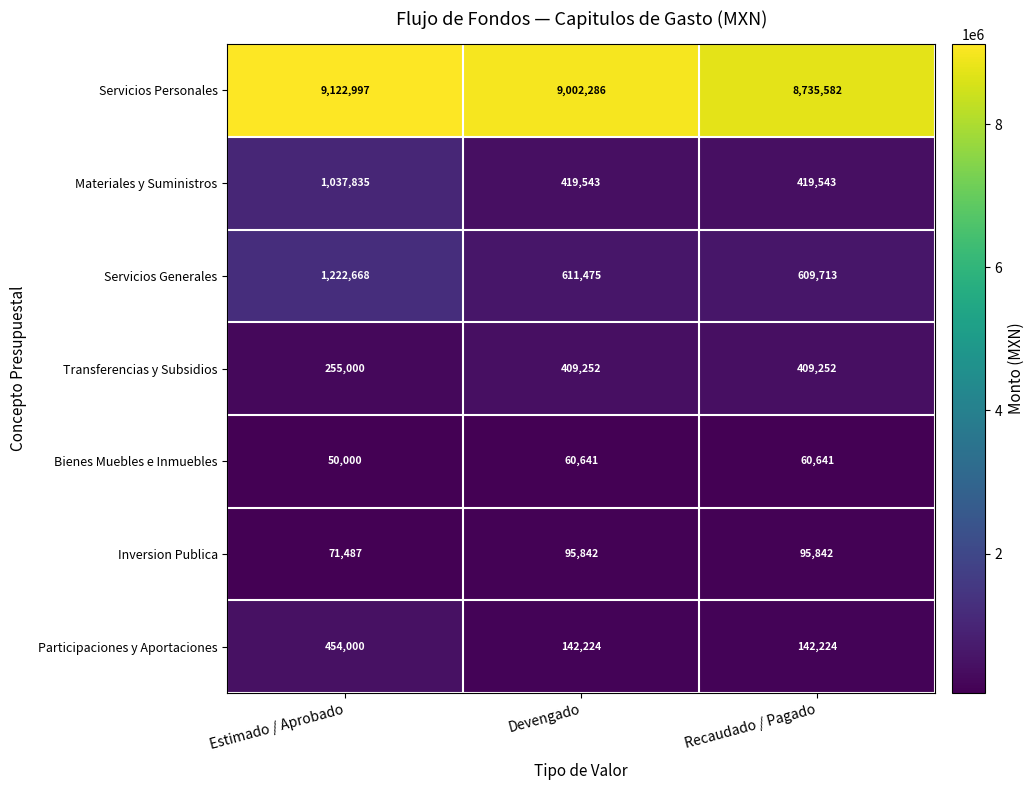

What is the total value across all series at Recaudado / Pagado?

10472797